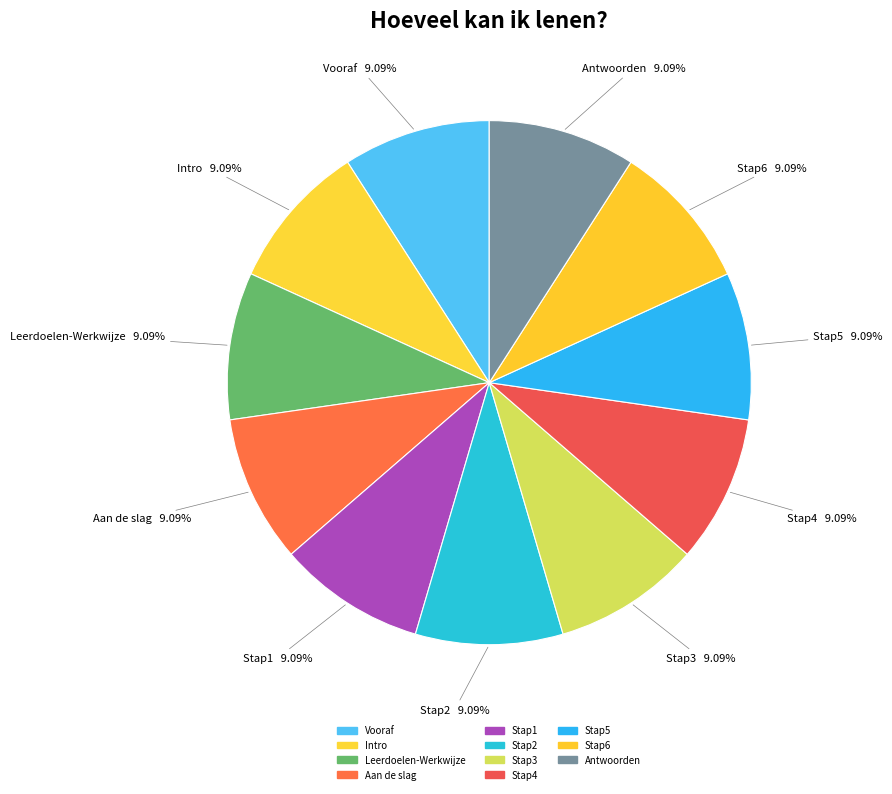

How much of the chart is everything except Stap5?

90.9%